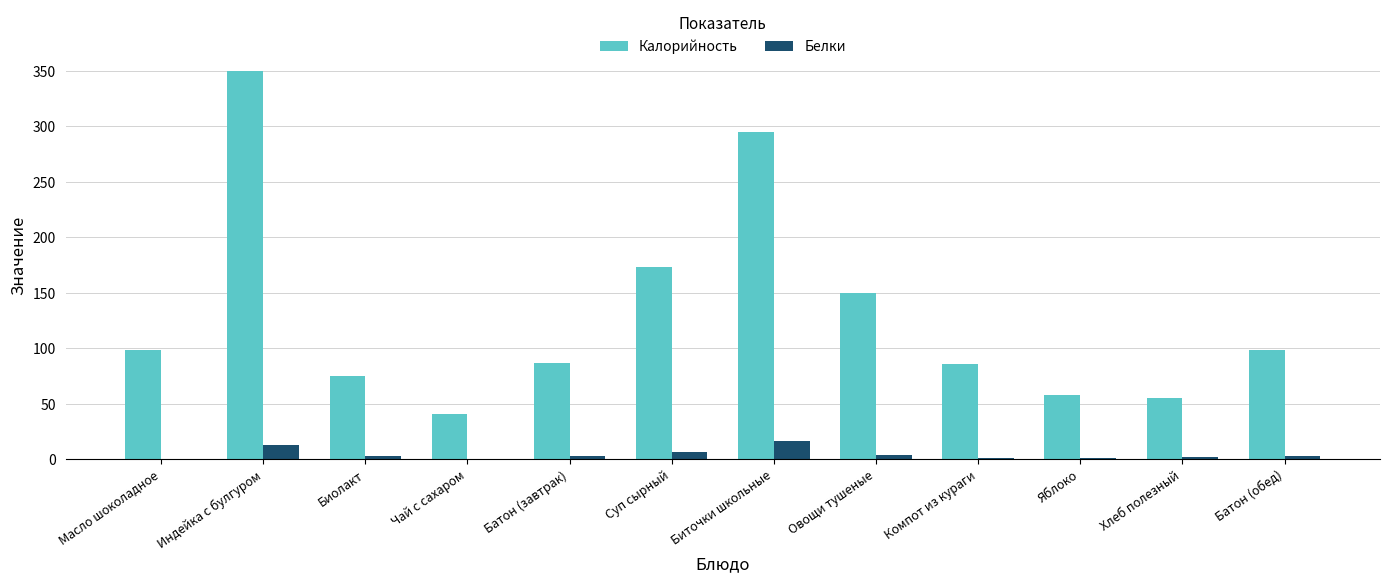

How many series are shown in this chart?

2